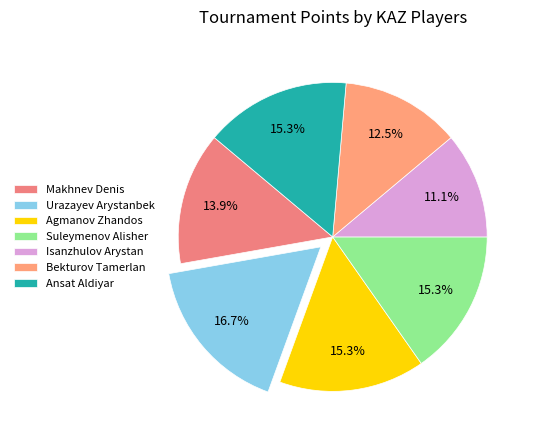

What percentage is the Bekturov Tamerlan slice, to the nearest percent?

12%